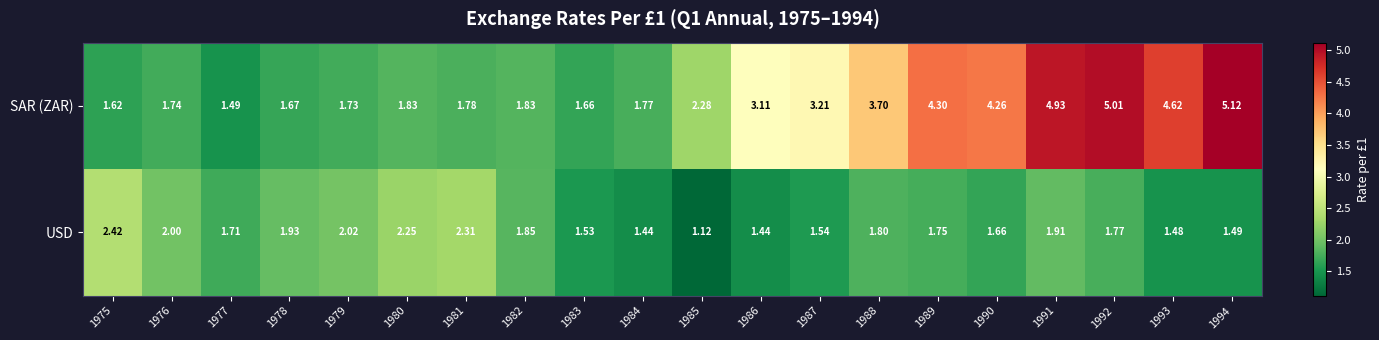

Rank the series by their average value, from highest to lowest.

SAR (ZAR), USD